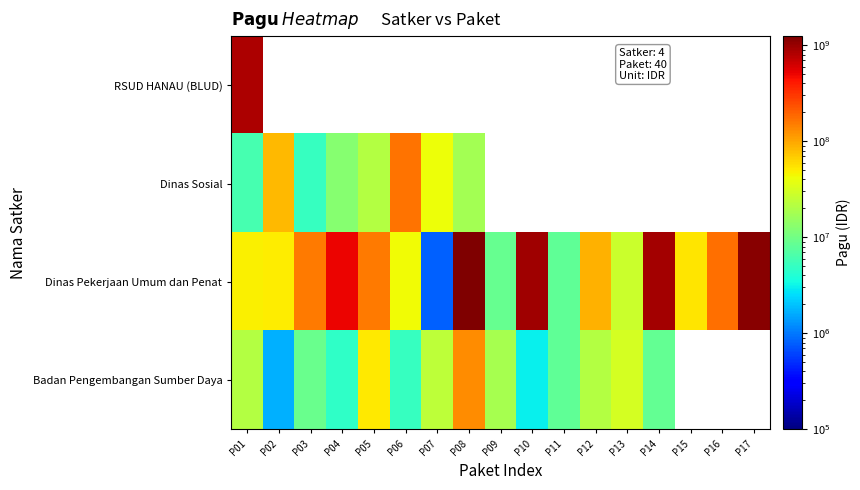

List the series in order of their peak value, lowest first.

Badan Pengembangan Sumber Daya, Dinas Sosial, RSUD HANAU (BLUD), Dinas Pekerjaan Umum dan Penat